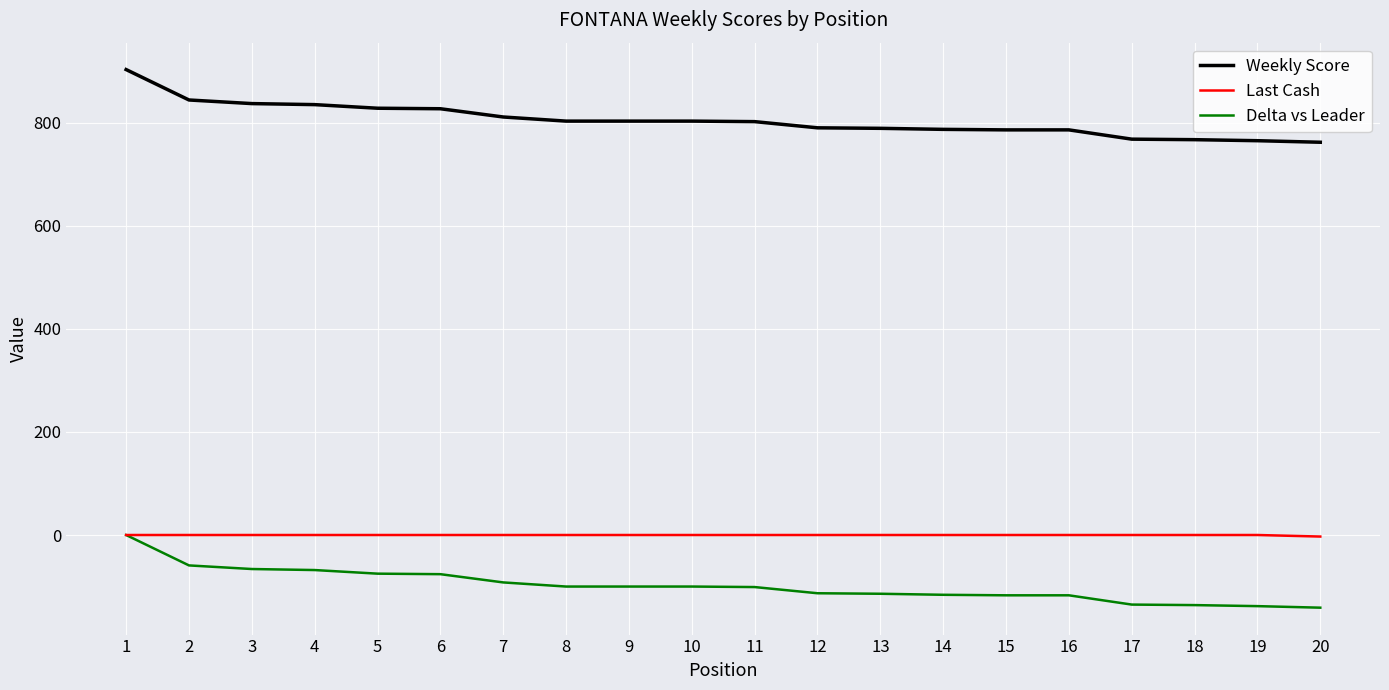

True or false: Weekly Score and Delta vs Leader intersect in this chart.

False